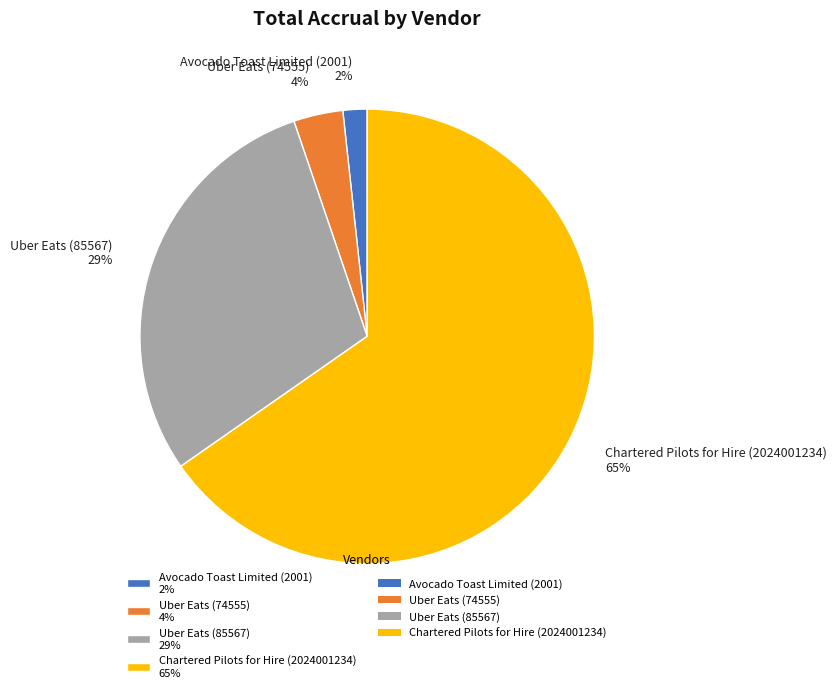

To the nearest percent, what portion does Chartered Pilots for Hire (2024001234) represent?

65%